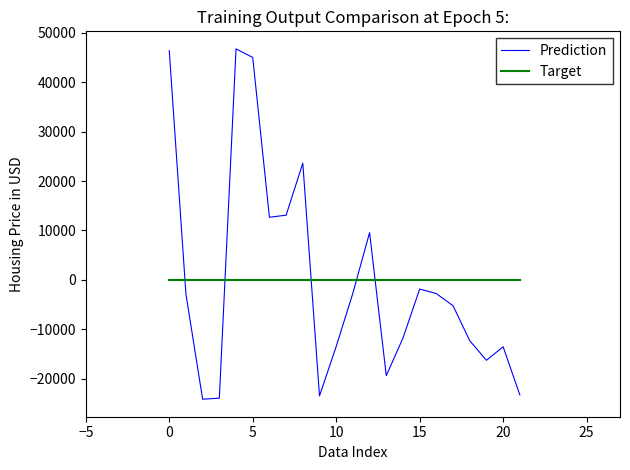

What is the maximum value shown in the chart?

46753.3